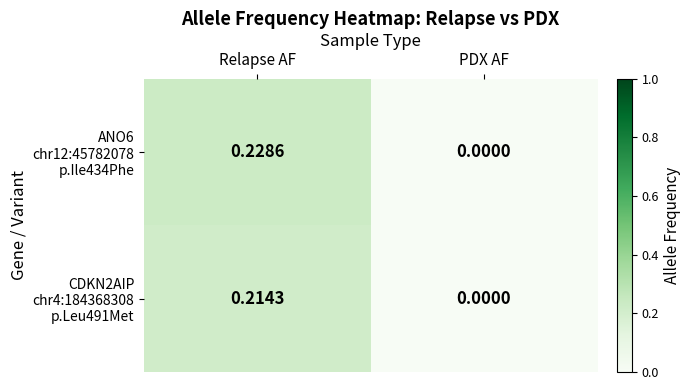

At which category is the sum across all series the highest?

Relapse AF